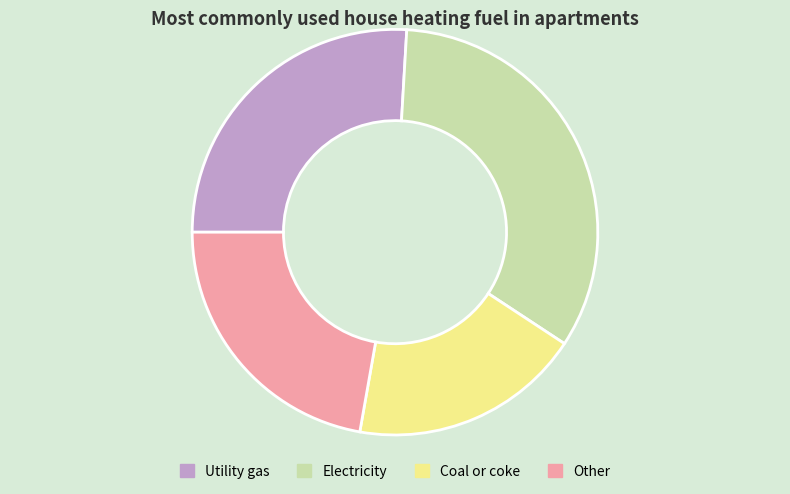

Approximately how many times larger is the value at Utility gas compared to Other?

1.2